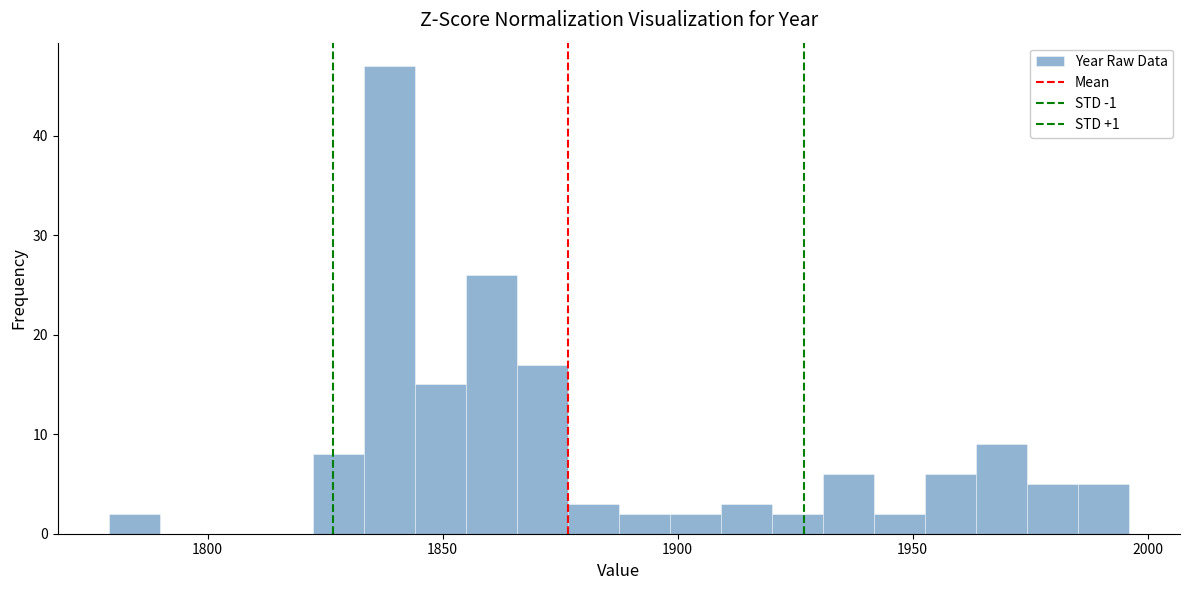

Around what value on the x-axis is the tallest bar? Give the approximate position of its centre, as read against the axis.

1840